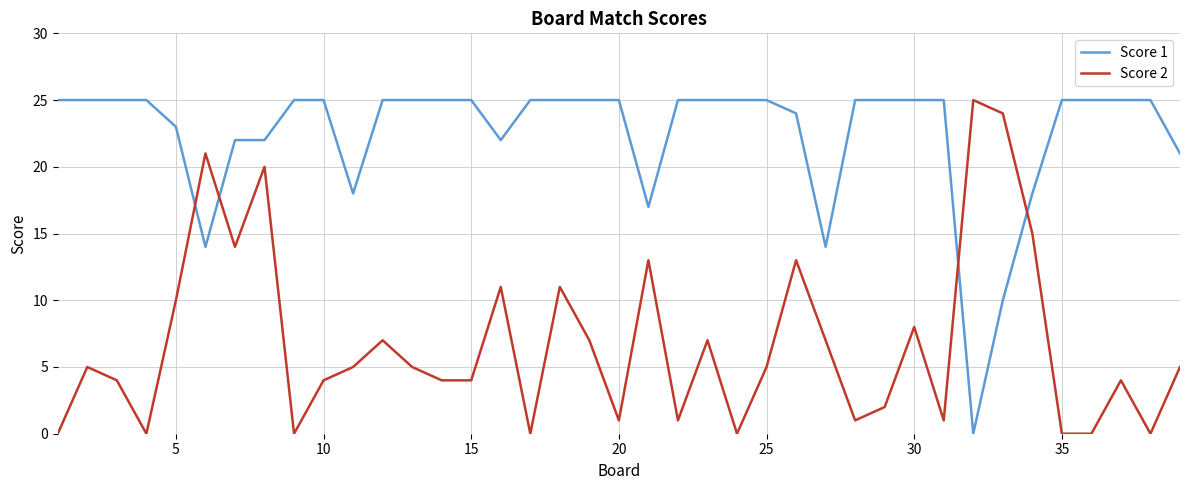

List the series in order of their overall mean, lowest first.

Score 2, Score 1